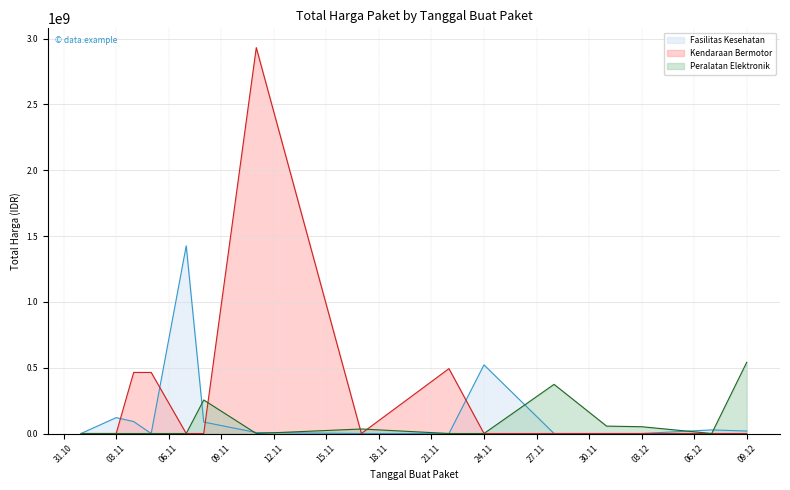

Between which two adjacent categories do Total Harga (Kendaraan Bermotor) and Total Harga (Fasilitas Kesehatan) first intersect?

2021-11-03 and 2021-11-04